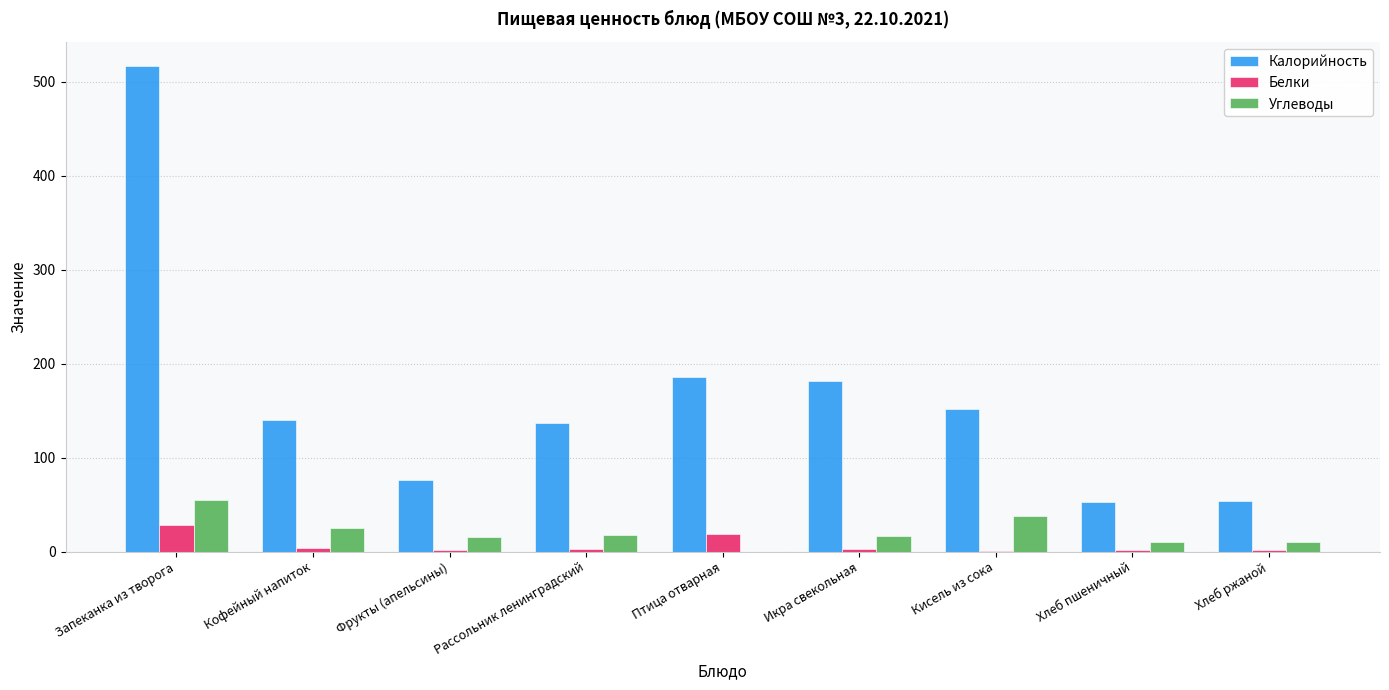

What is the sum of all Калорийность values?

1494.7